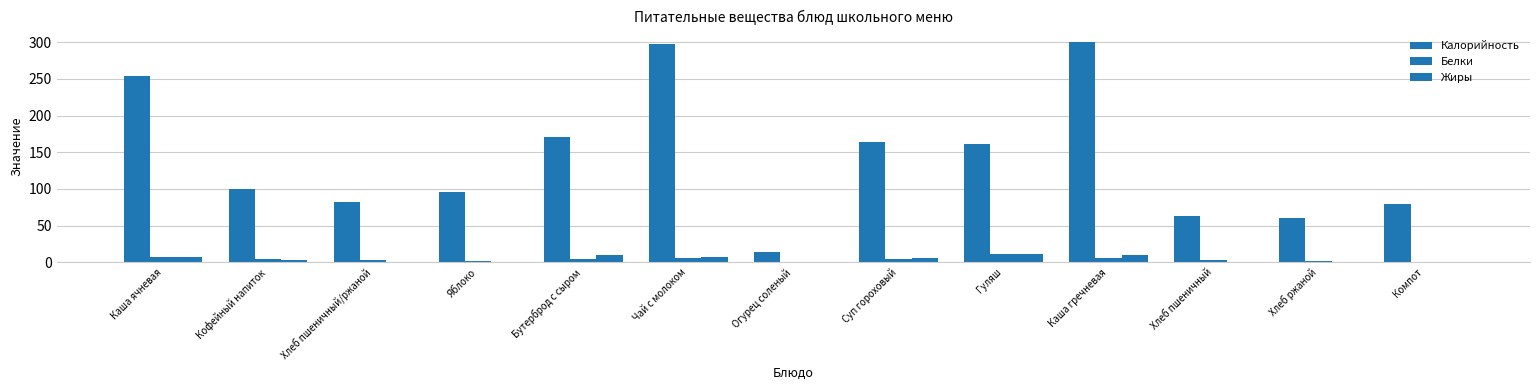

What position from the left is Кофейный напиток?

2